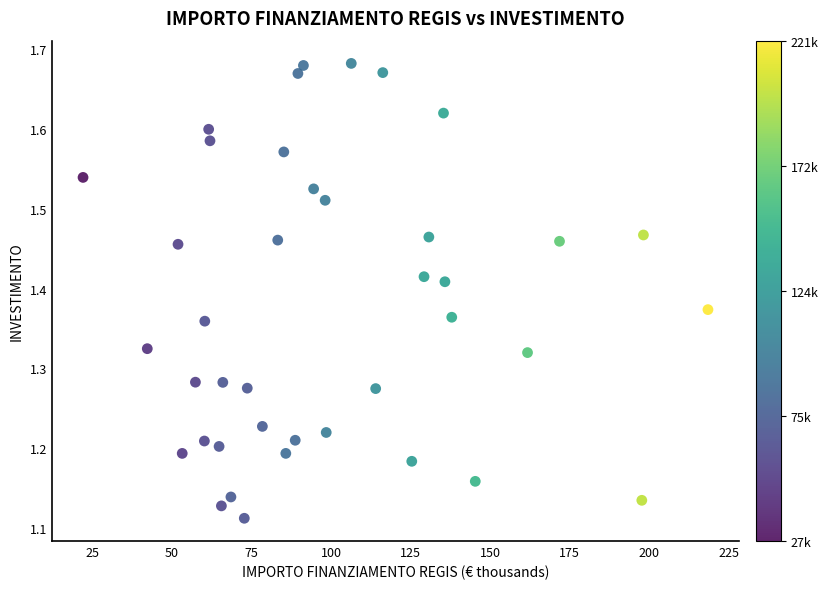

What is the range of Y values (max minus min)?

0.6